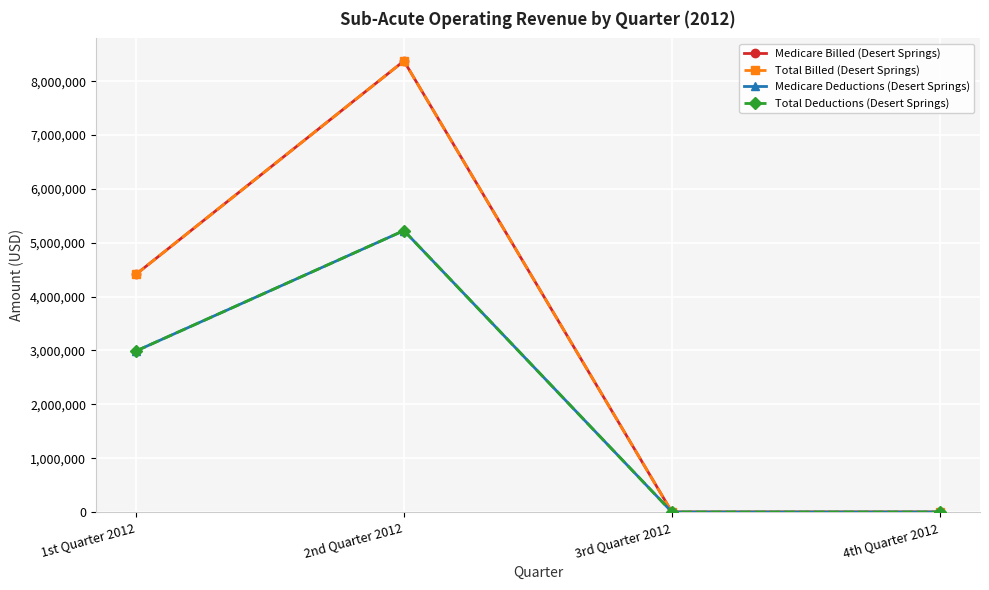

What is the label of the 1st point from the right?

4th Quarter 2012